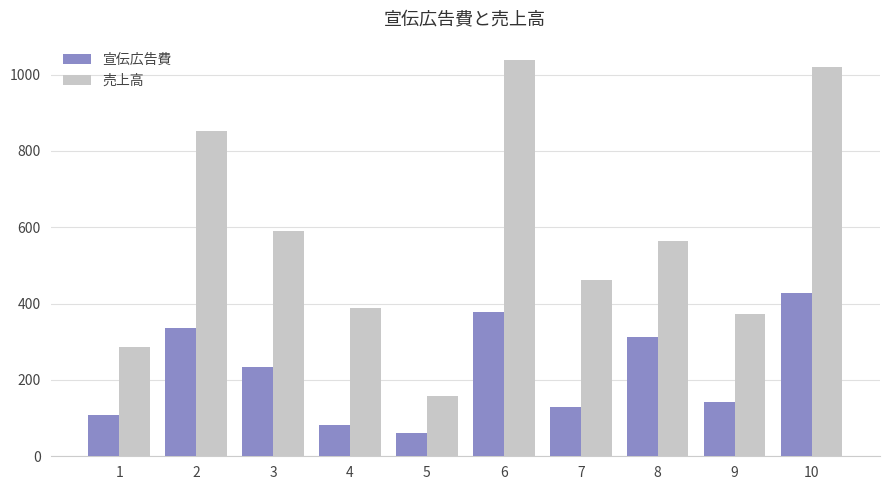

The 売上高 series shows 563 at 8. True or false?

True